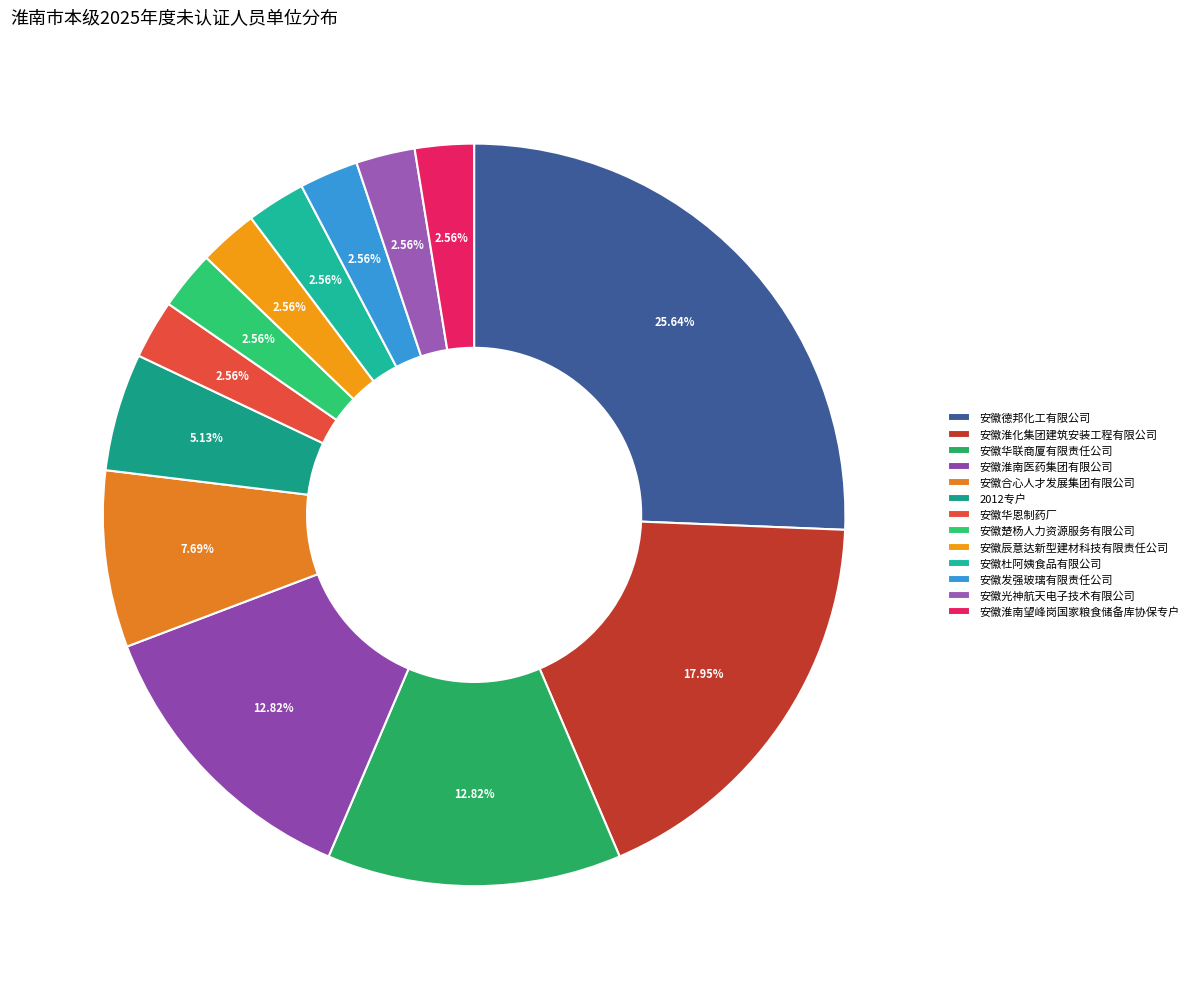

Does any single category account for the majority?

No